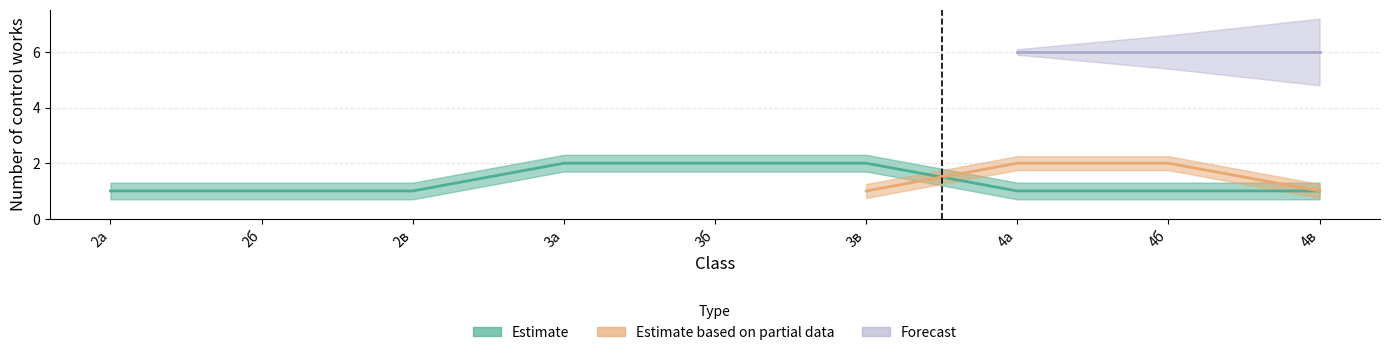

How many lines are shown in the chart?

3